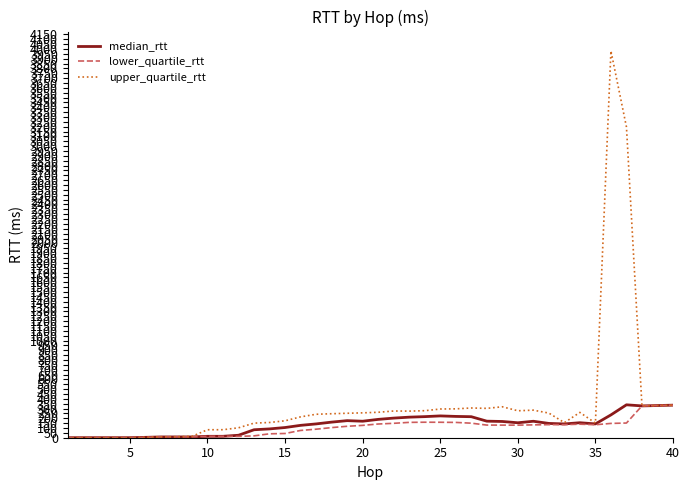

Which series has the largest total across all categories?

upper_quartile_rtt